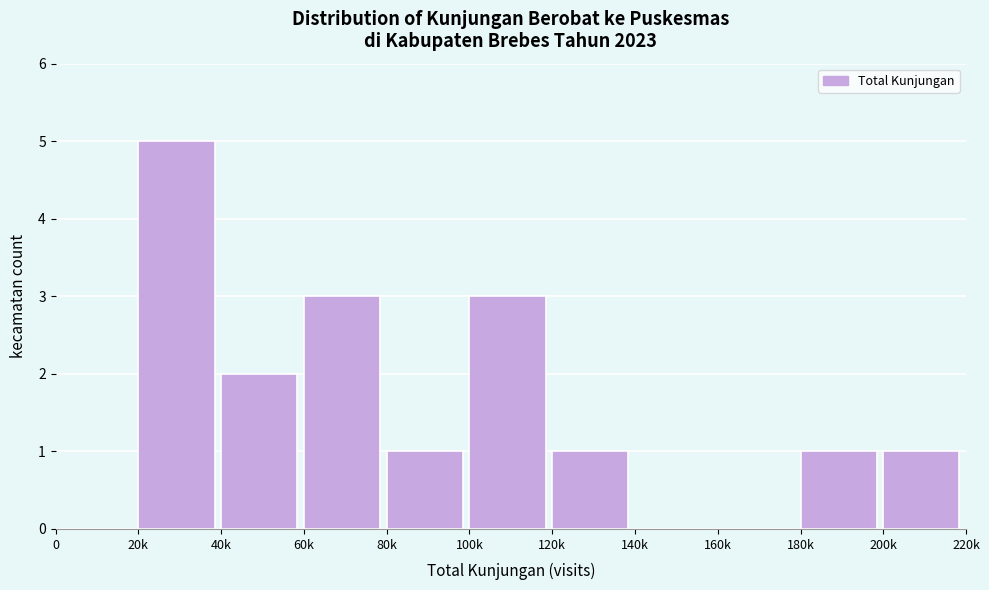

Reading left to right, list all the values displayed in this chart.

0=0	20k=5	40k=2	60k=3	80k=1	100k=3	120k=1	140k=0	160k=0	180k=1	200k=1